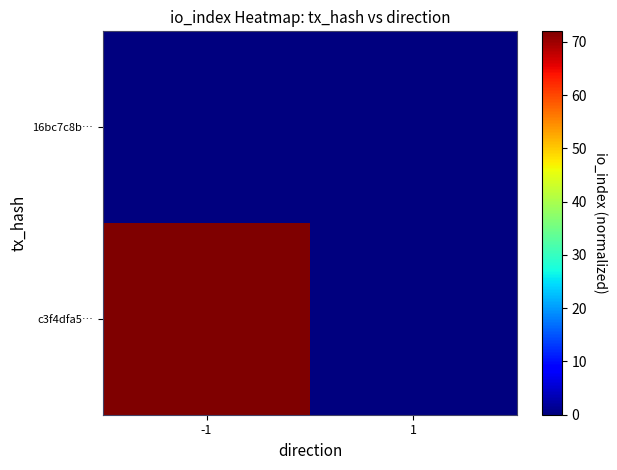

Reading left to right, extract all data points from this chart.

c3f4dfa5…: -1=72	1=0
16bc7c8b…: -1=0	1=0